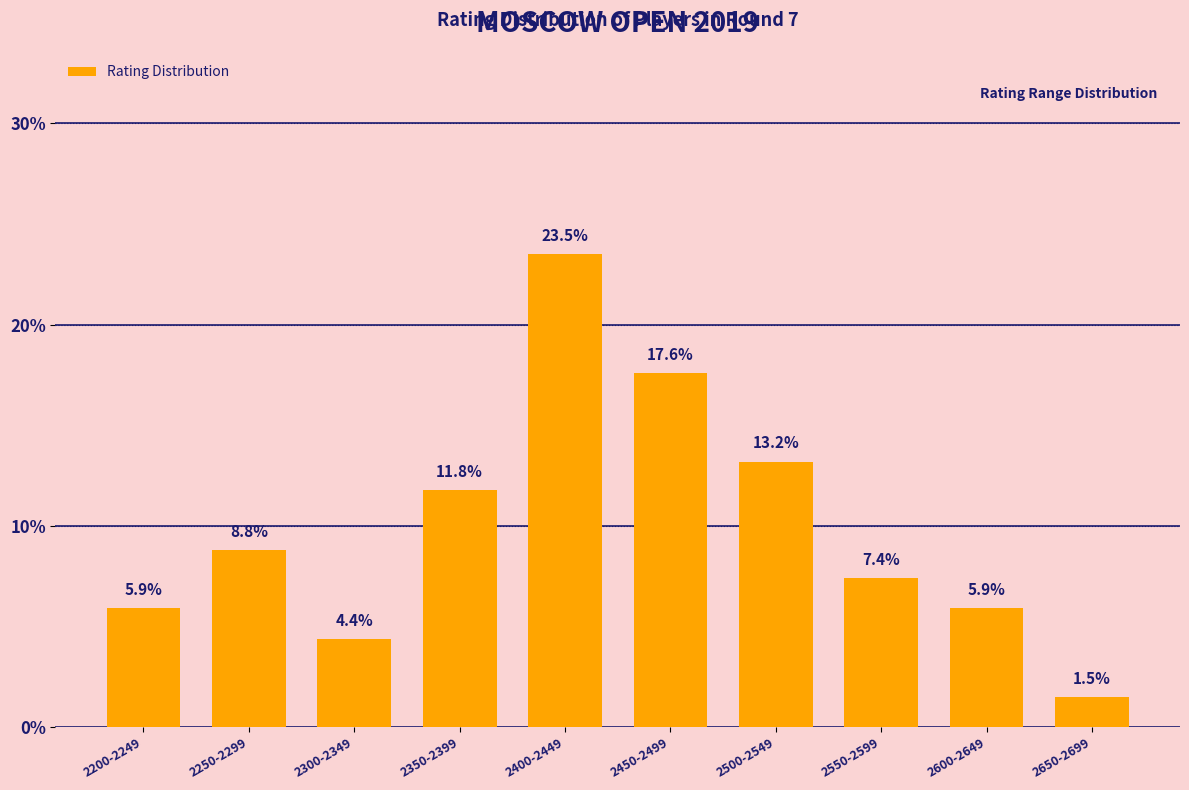

What value does the data have at 2200-2249?

5.9